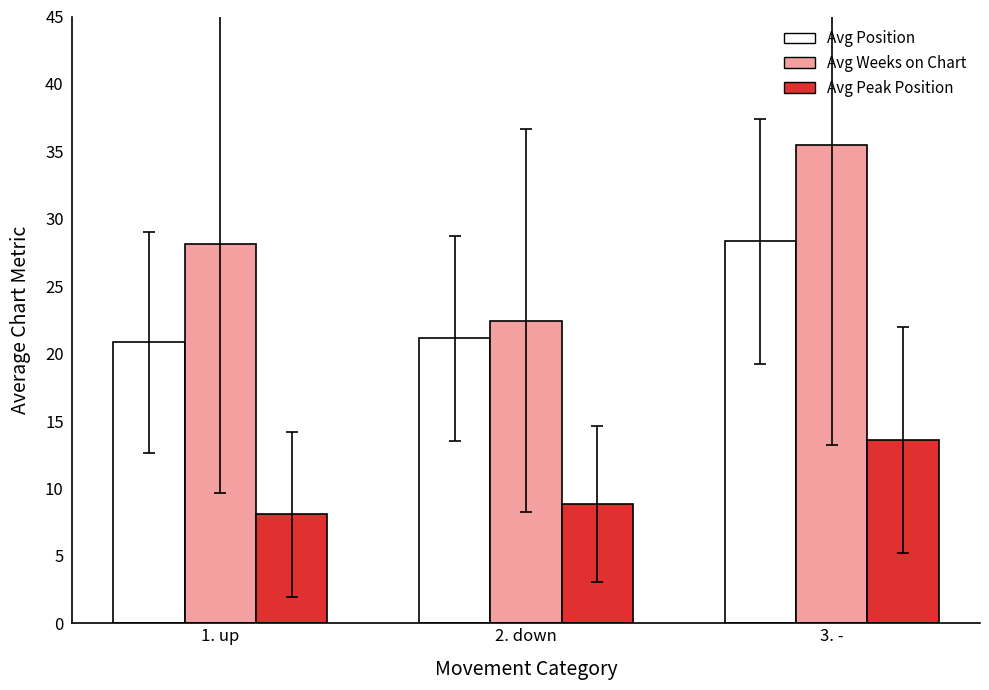

List the series in order of their peak value, lowest first.

Avg Peak Position, Avg Position, Avg Weeks on Chart